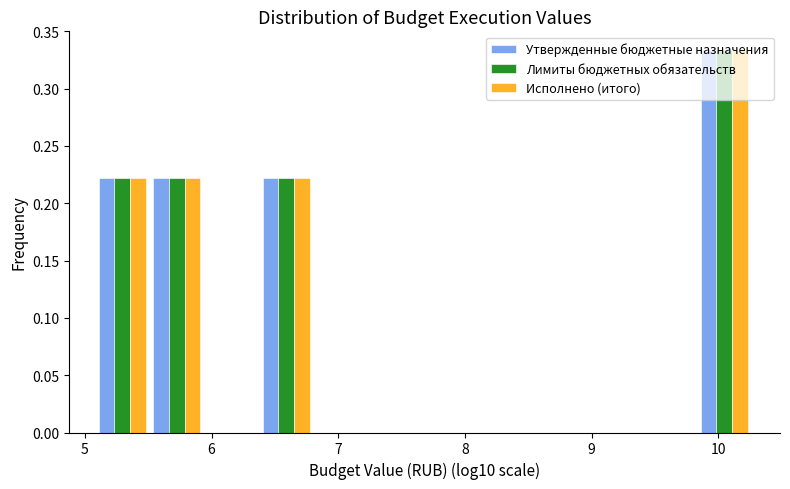

In the Утвержденные бюджетные назначения series, which range on the x-axis has the tallest bar?

9.8 to 10.3